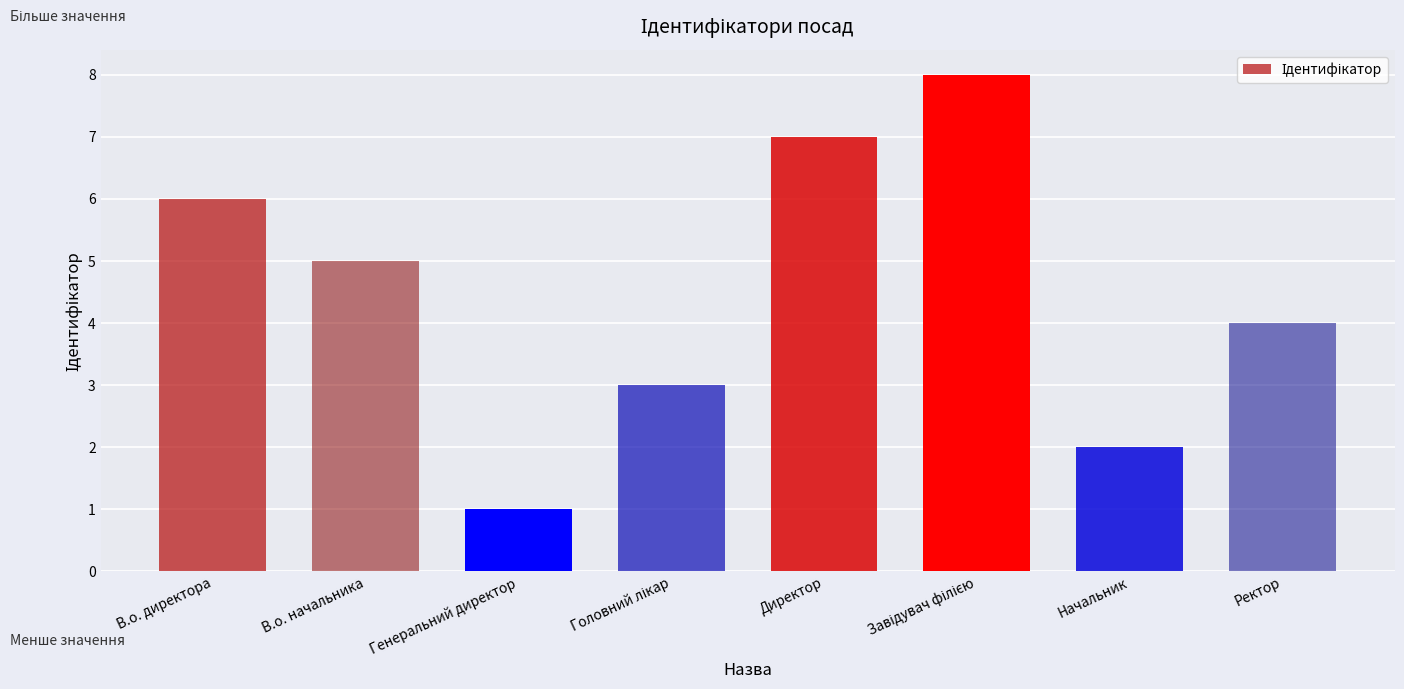

What is the sum of all values?

36